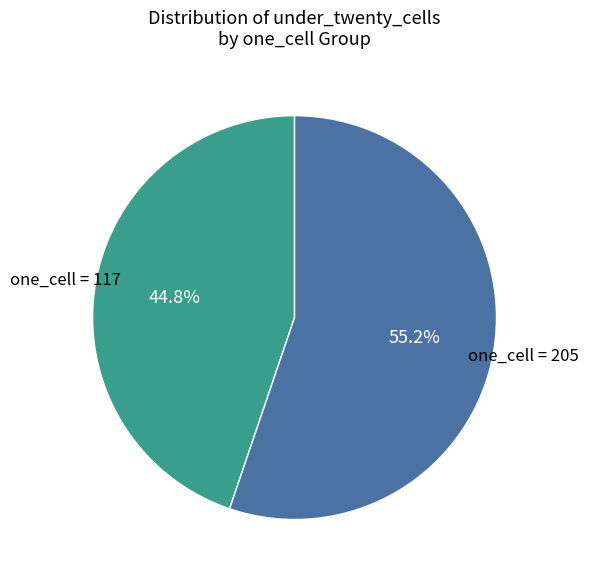

Is there any slice that represents more than half of the pie?

Yes